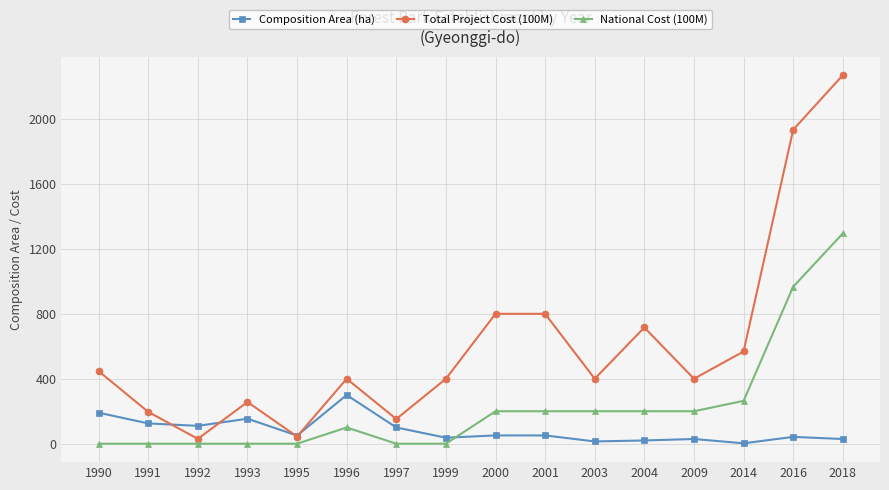

Is it true that Total Project Cost (100M) equals 44.0 at 1995?

True